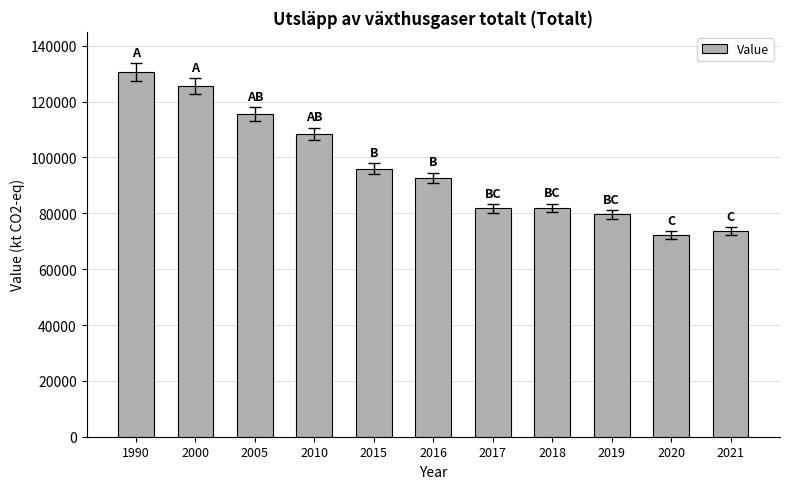

The value at 2017 is 111307.1. True or false?

False